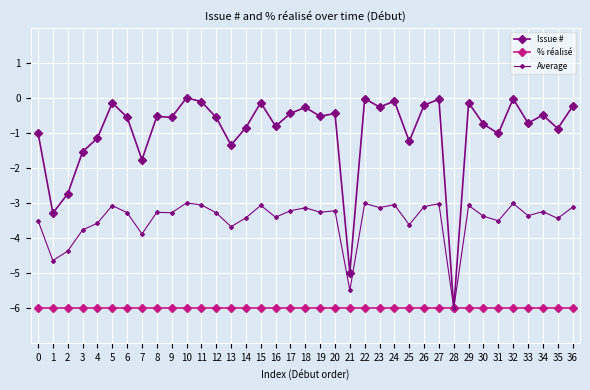

How many lines are shown in the chart?

3